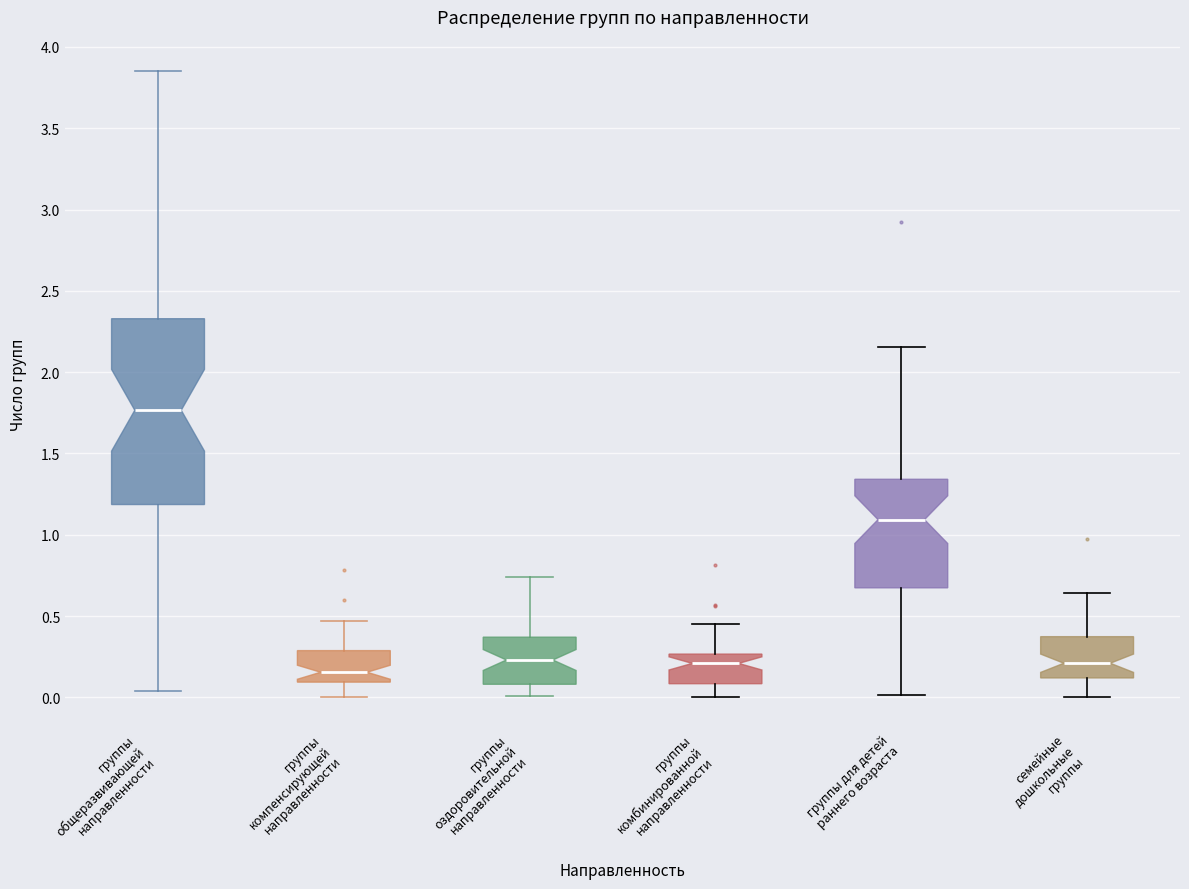

Comparing the boxes themselves (not the whiskers), which one is the tallest?

группы общеразвивающей направленности